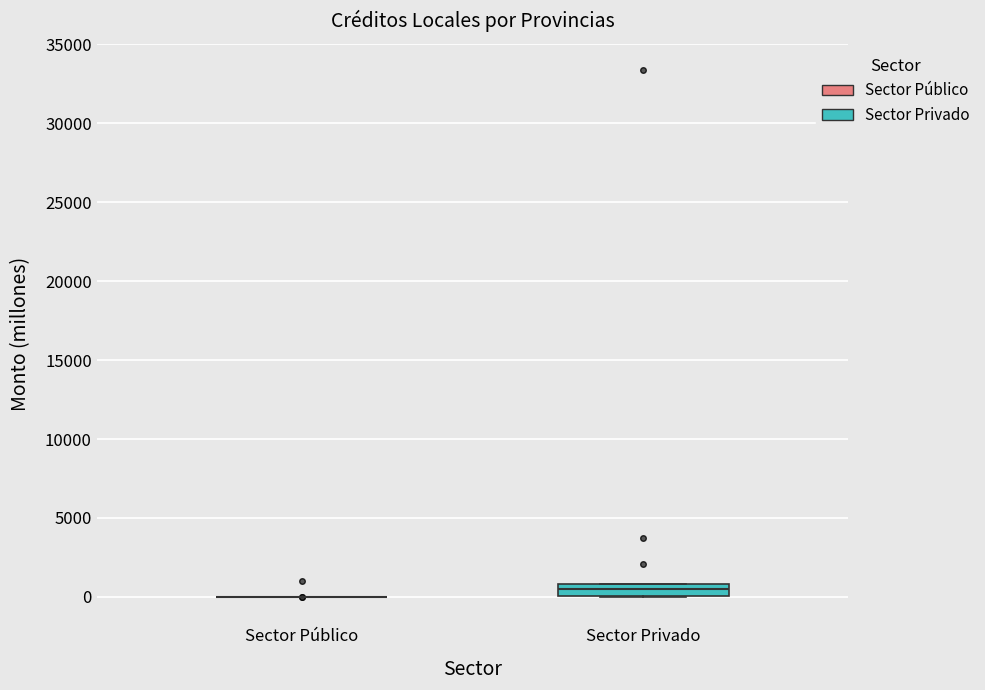

Where does the median line of the box for Sector Privado sit on the y-axis? The values are not printed on the chart, so give them approximately, as read against the axis.

500